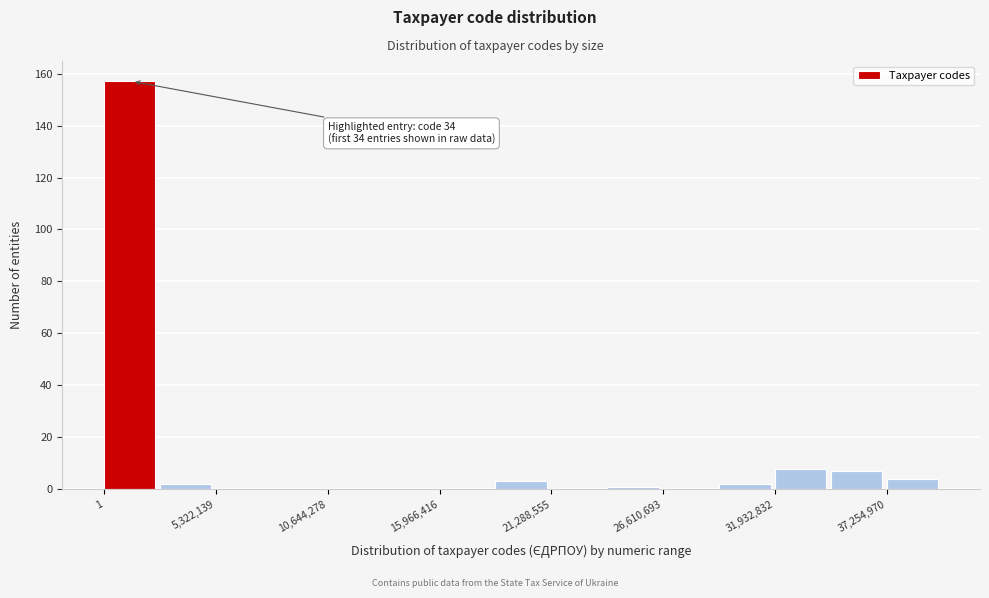

Read against the x-axis, roughly where is the centre of the tallest bar?

1000000